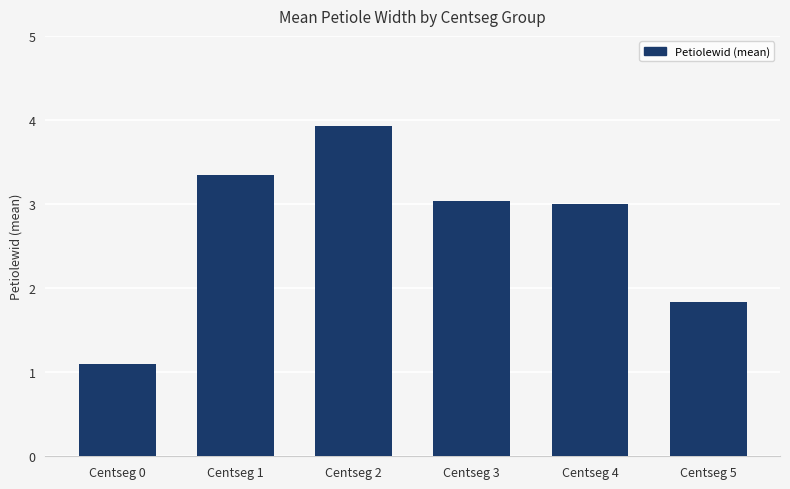

At which label does the data first exceed 3?

Centseg 1